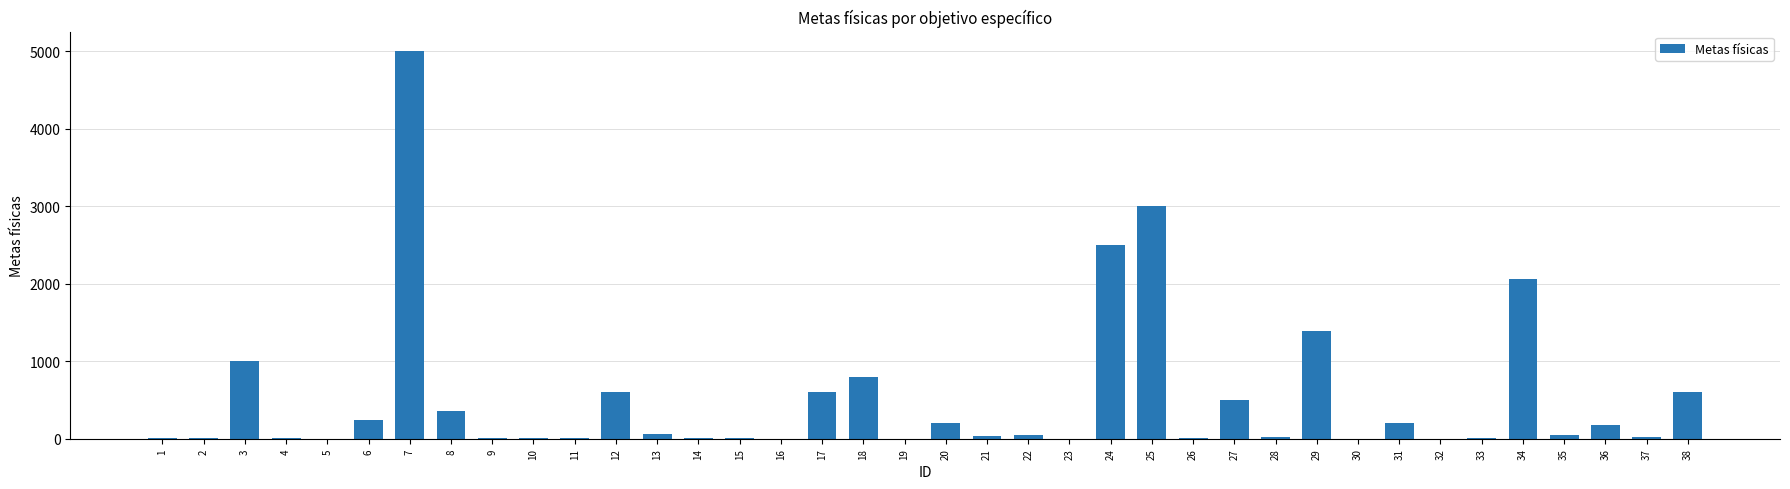

At which category does the chart reach its peak across all series?

7